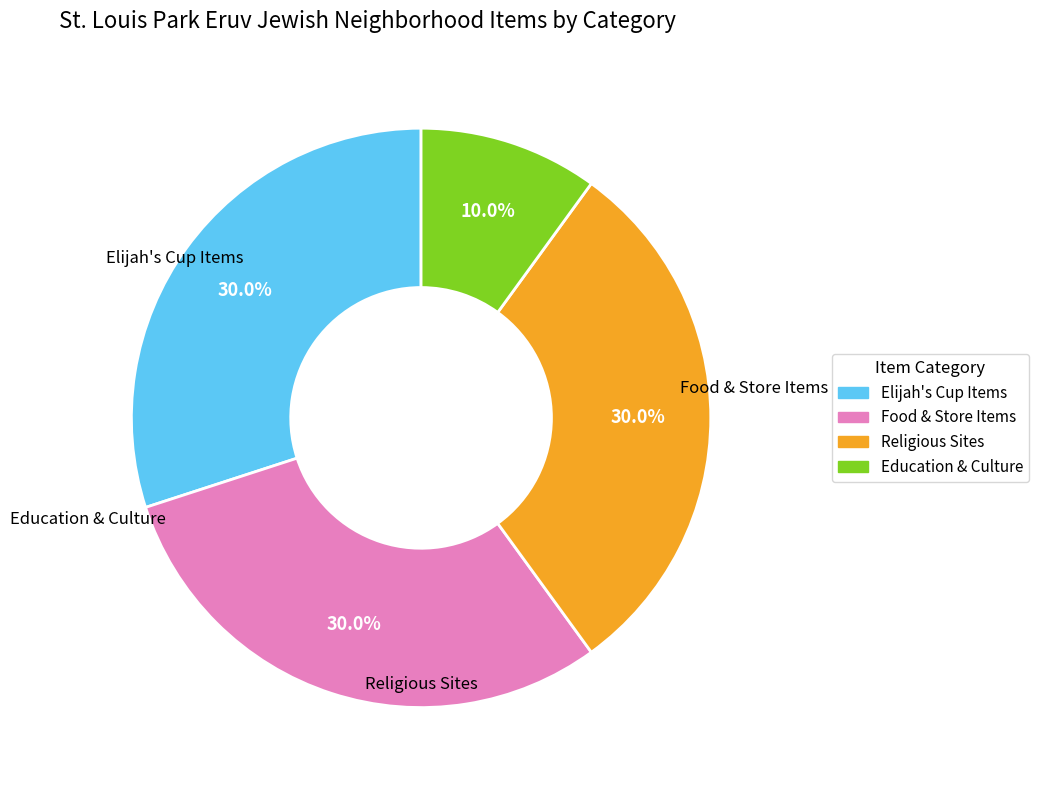

Is there a majority slice in this chart?

No